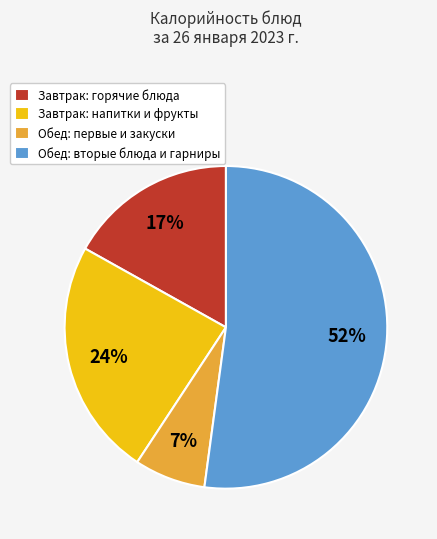

Is there a majority slice in this chart?

Yes